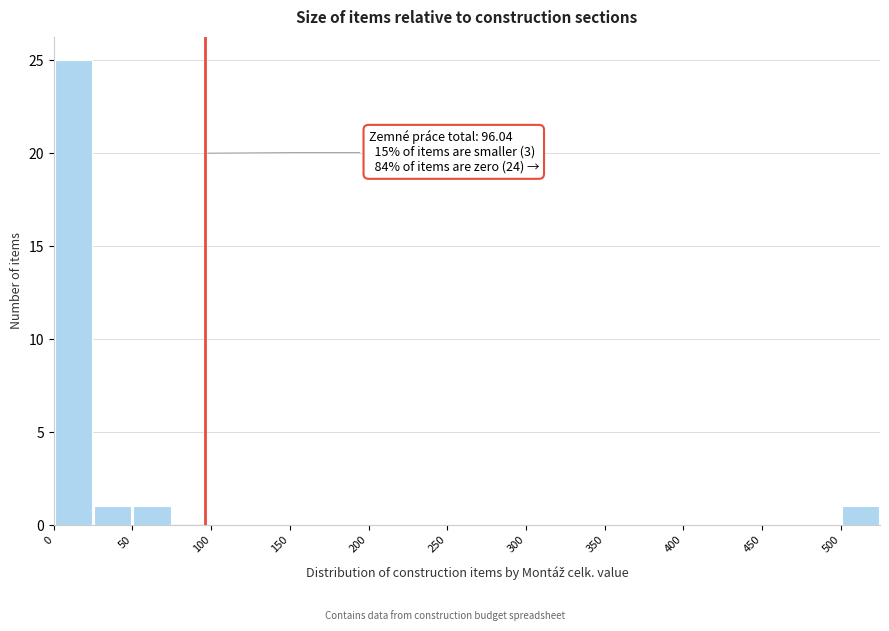

Over which range of the x-axis is the bar tallest?

0 to 25